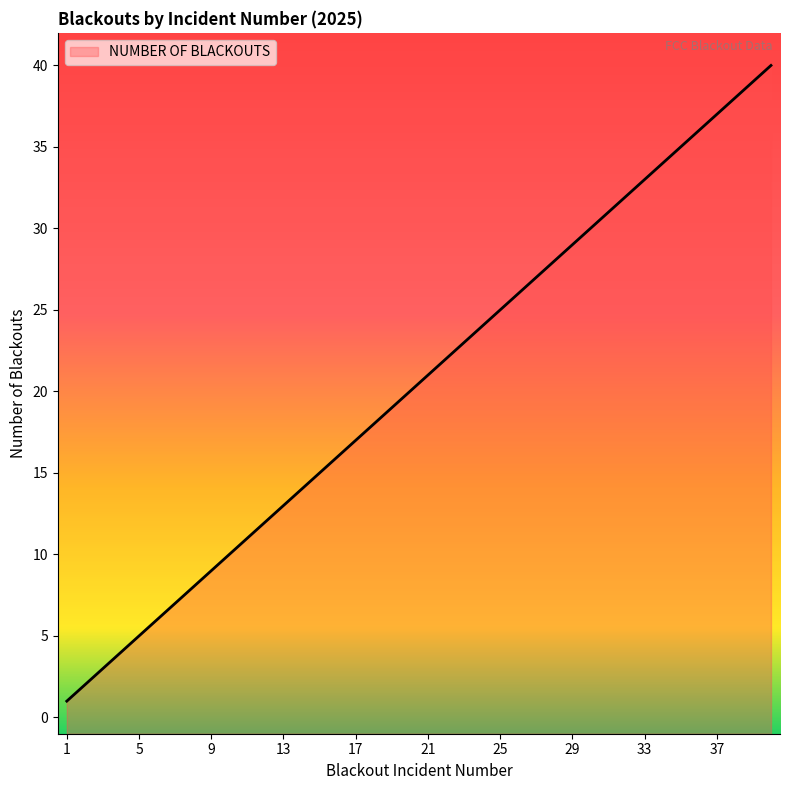

Rank the categories by value from lowest to highest.

1, 2, 3, 4, 5, 6, 7, 8, 9, 10, 11, 12, 13, 14, 15, 16, 17, 18, 19, 20, 21, 22, 23, 24, 25, 26, 27, 28, 29, 30, 31, 32, 33, 34, 35, 36, 37, 38, 39, 40